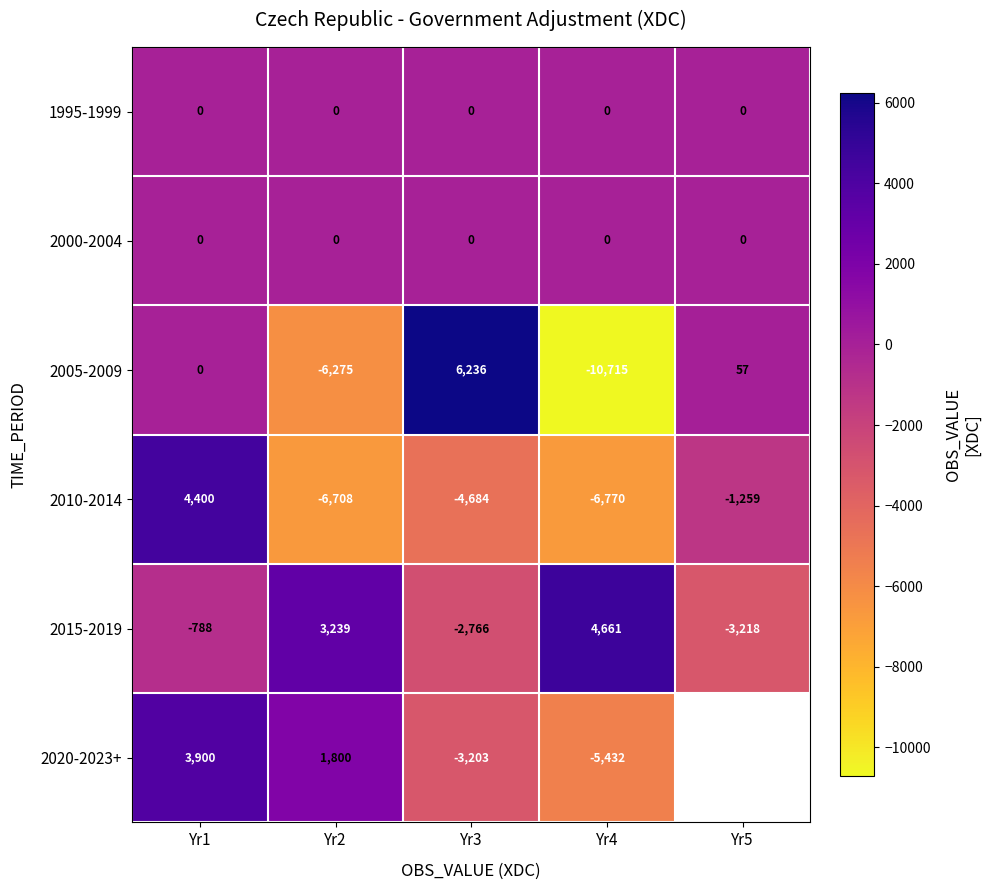

How many data points does each series have?

5